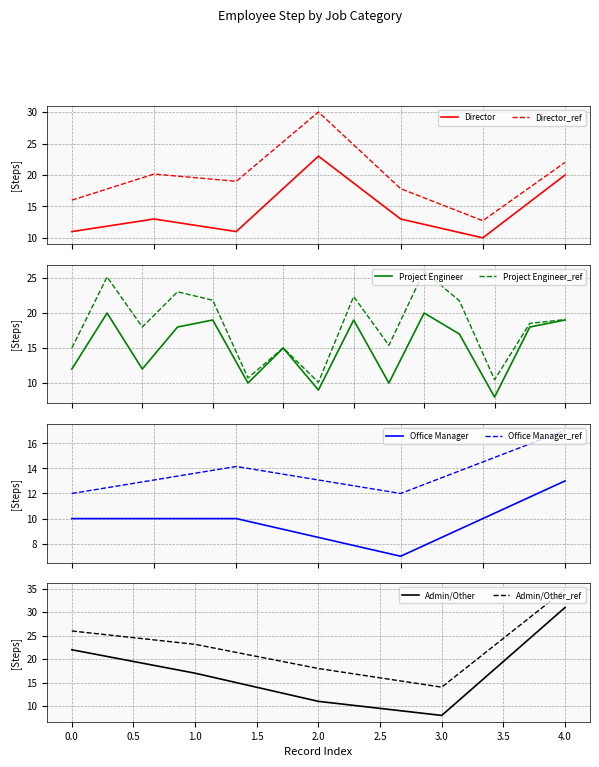

True or false: Director_ref and Director intersect in this chart.

False